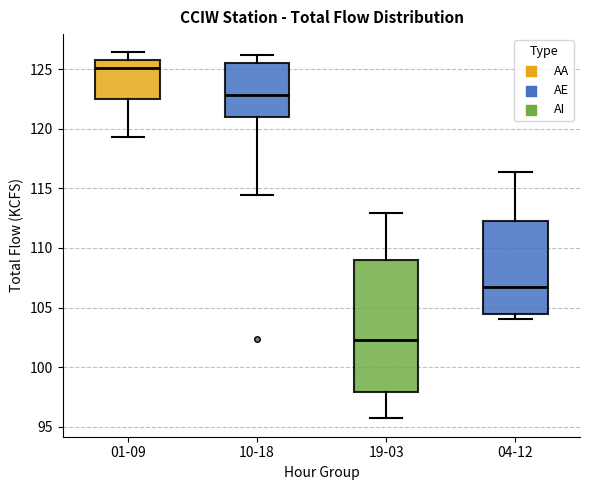

Which box has the lowest median line?

19-03